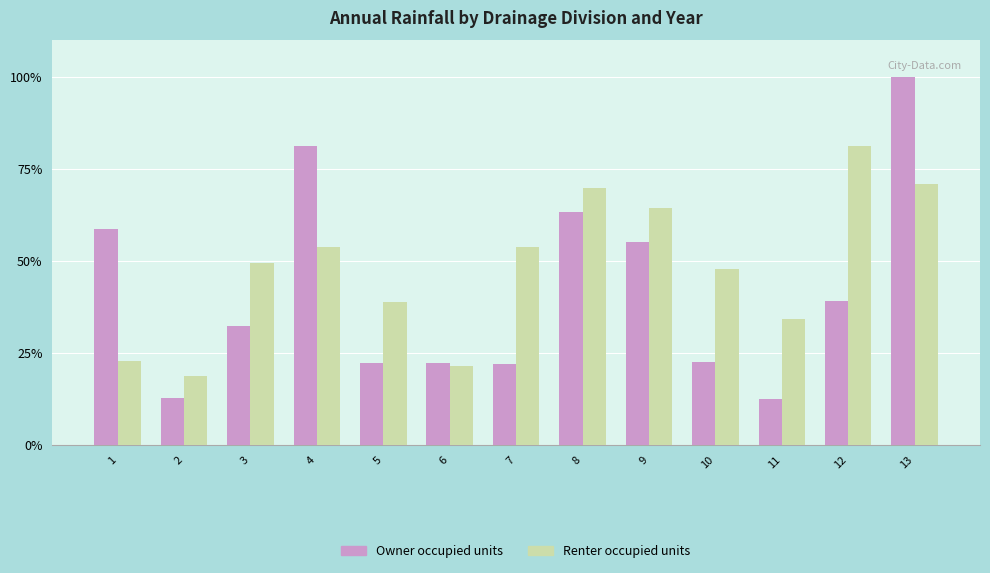

What is the difference between the second highest and minimum values in the Owner occupied units series?

69.1